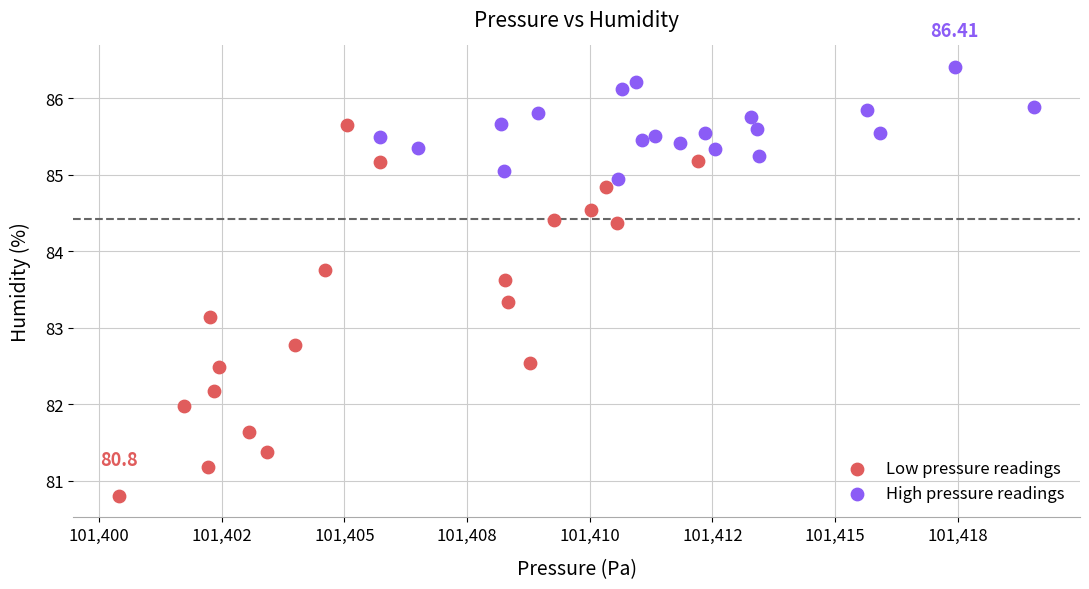

Which series contains the highest Y value?

High pressure readings